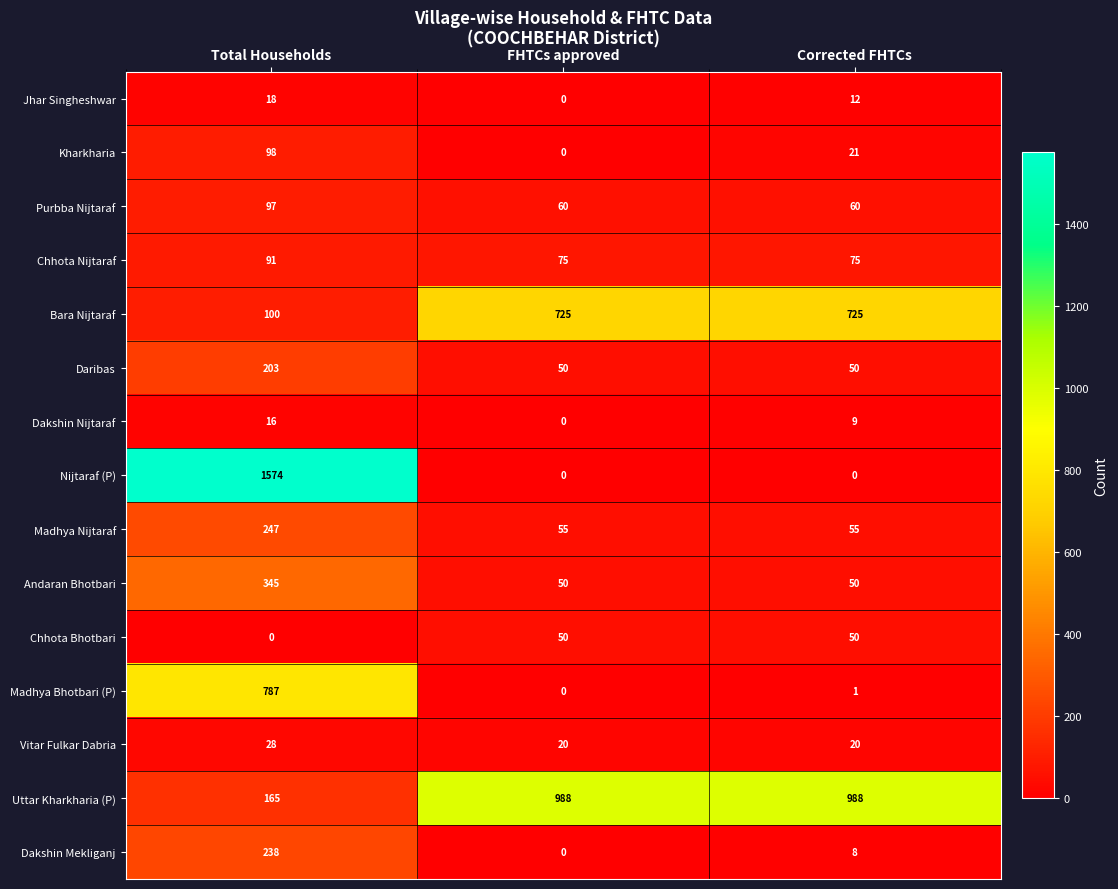

What is the greatest value displayed?

1574